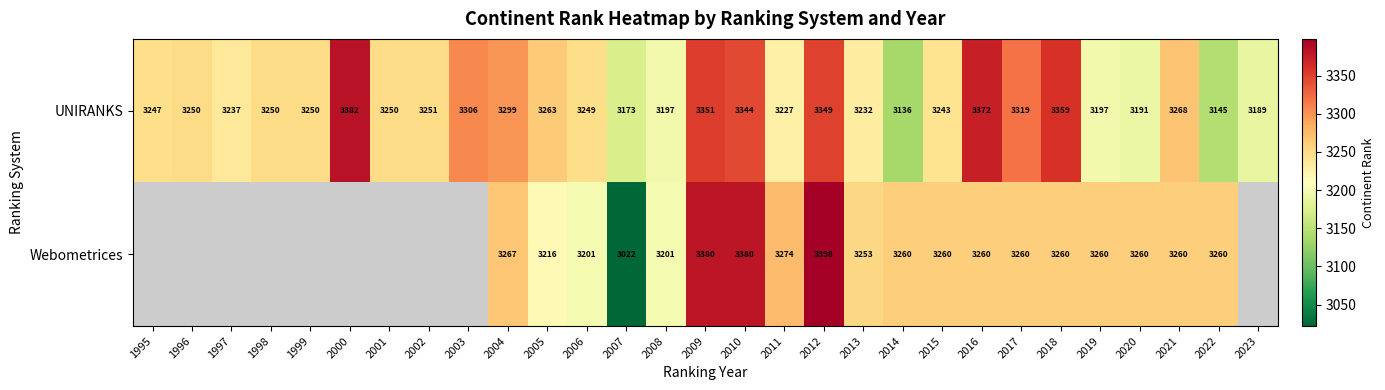

What is the difference between the maximum and minimum values in the UNIRANKS series?

246